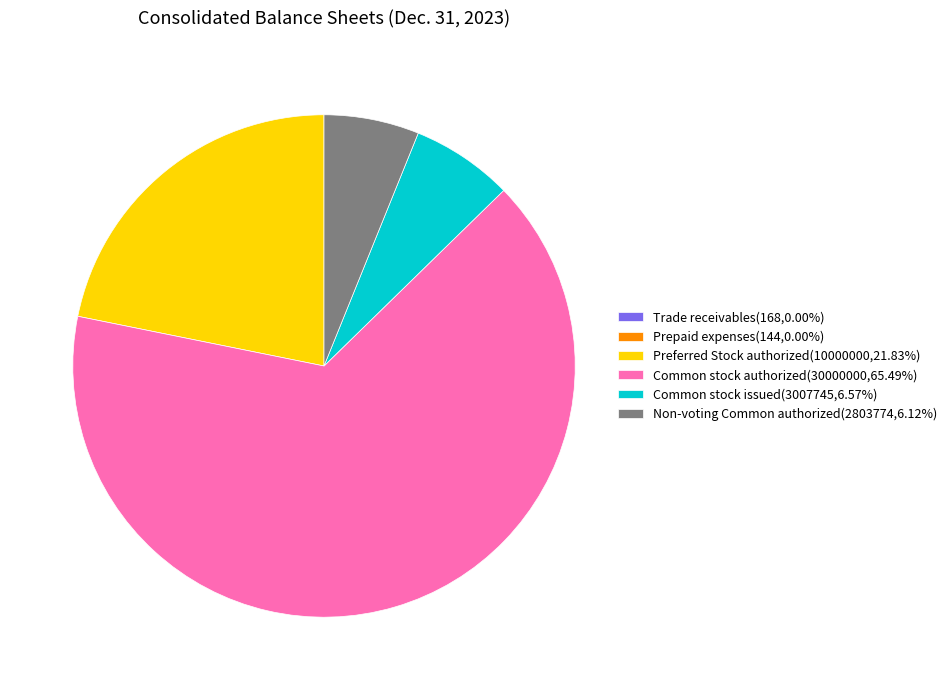

True or false: Common stock authorized accounts for 65% of the total.

True